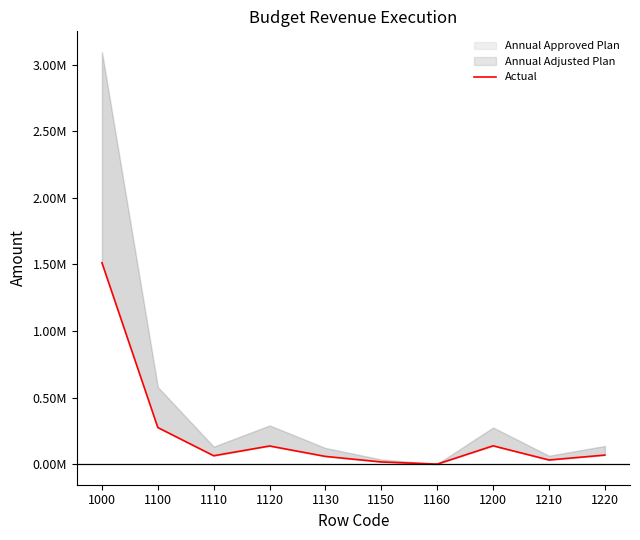

Rank the categories by value from lowest to highest.

1160, 1150, 1210, 1130, 1110, 1220, 1120, 1200, 1100, 1000